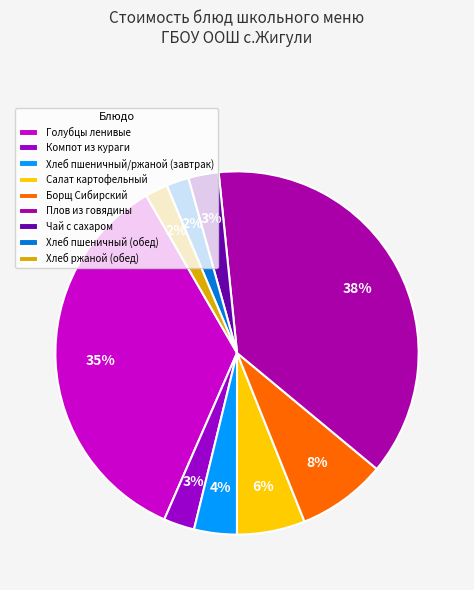

Is there any slice that represents more than half of the pie?

No